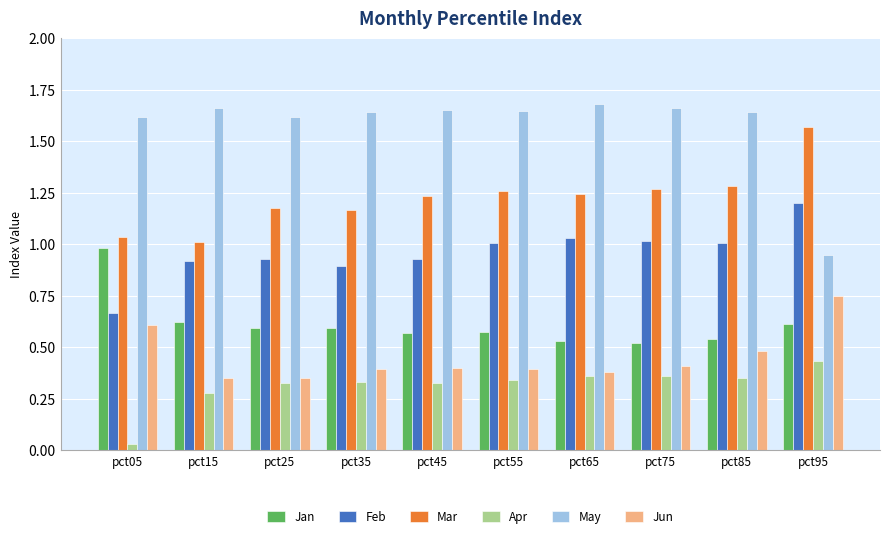

What is the total value across all series at pct85?

5.3